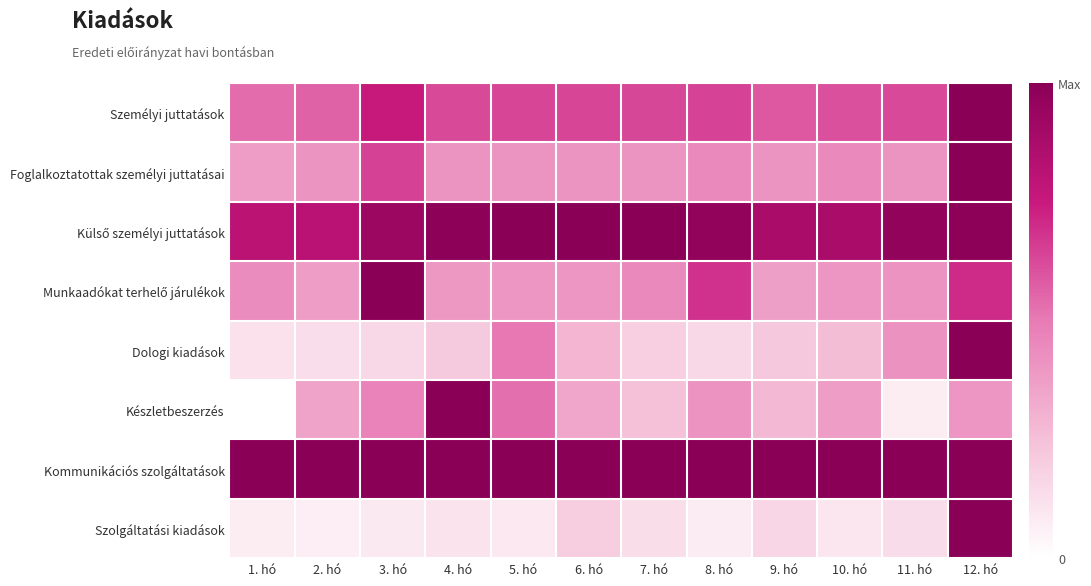

How many data points does each series have?

12